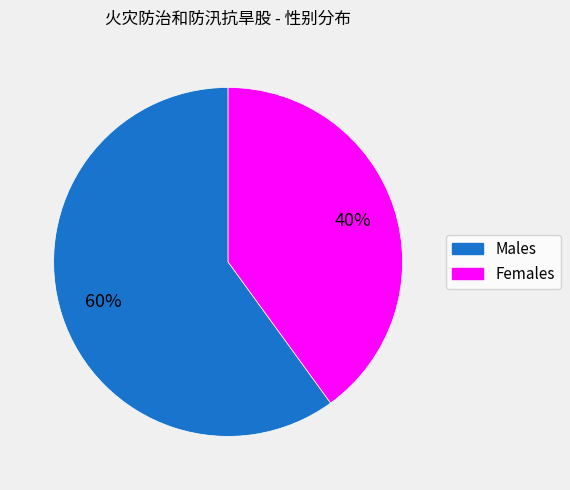

To the nearest percent, what is the average slice percentage?

50%